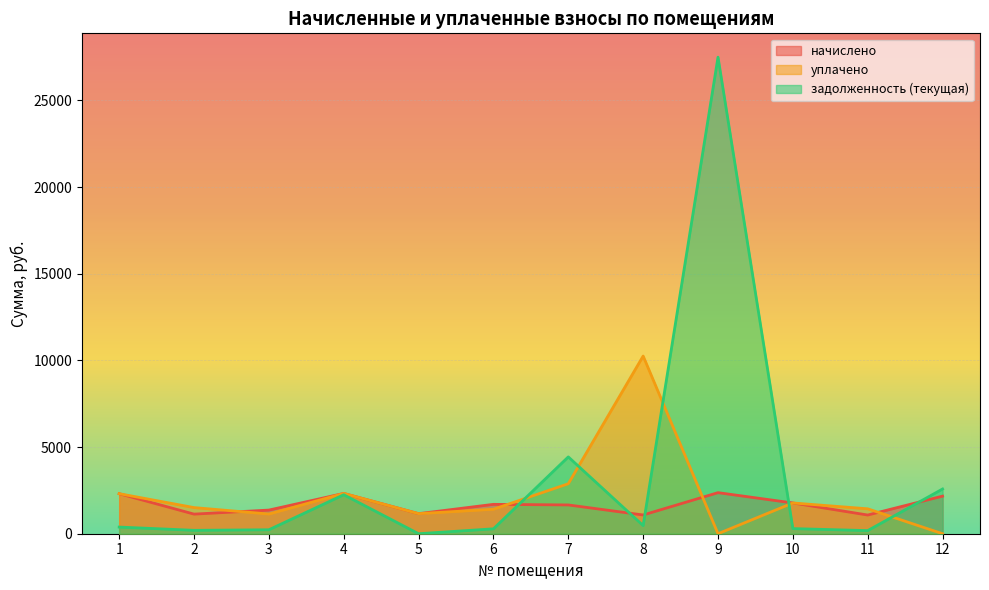

What is the difference between the maximum and second lowest values in the задолженность (текущая) series?

27312.3